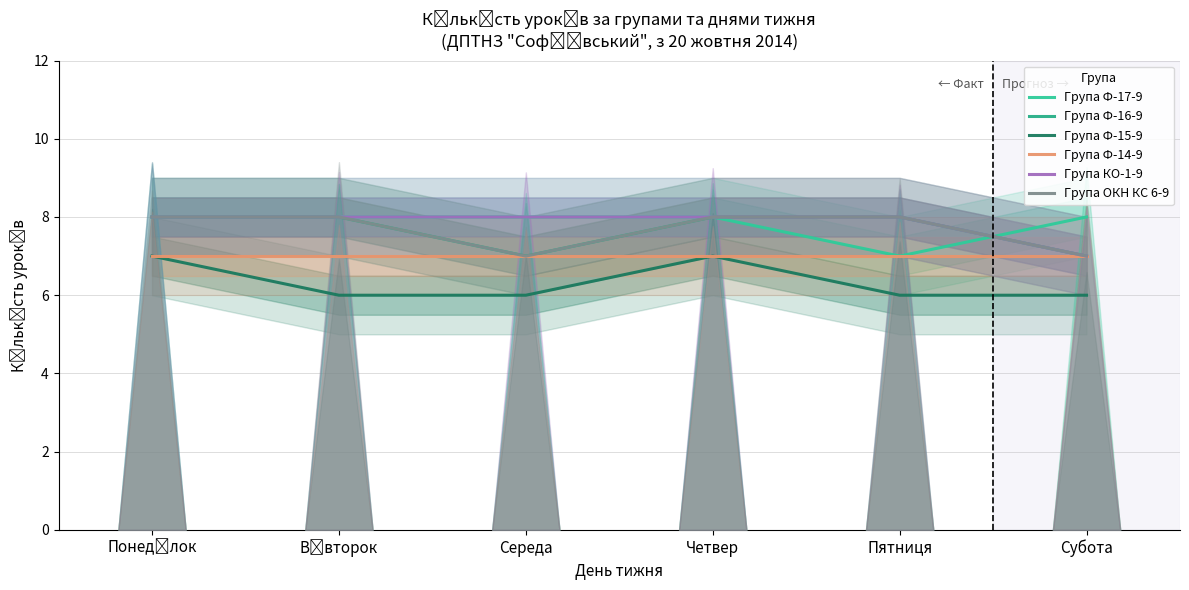

What is the spread (max minus min) of values at Четвер?

1